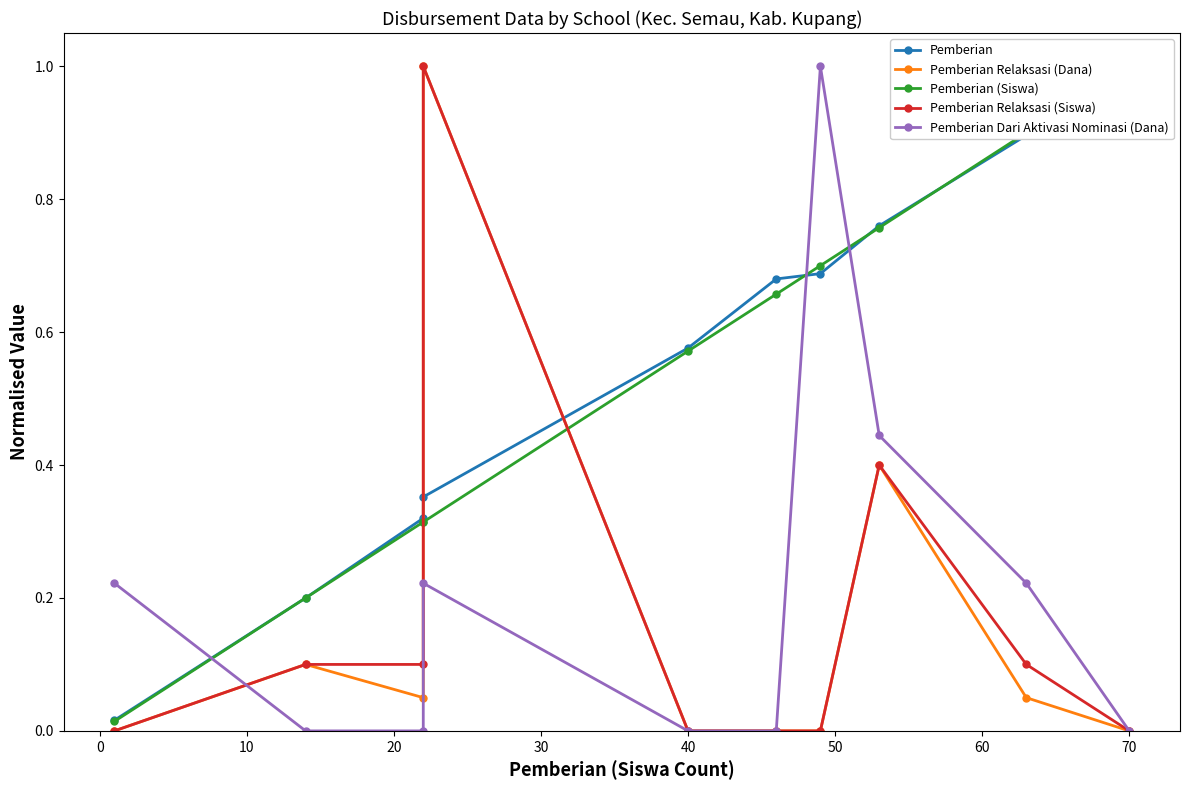

True or false: Pemberian Relaksasi (Dana) and Pemberian Dari Aktivasi Nominasi (Dana) intersect in this chart.

True